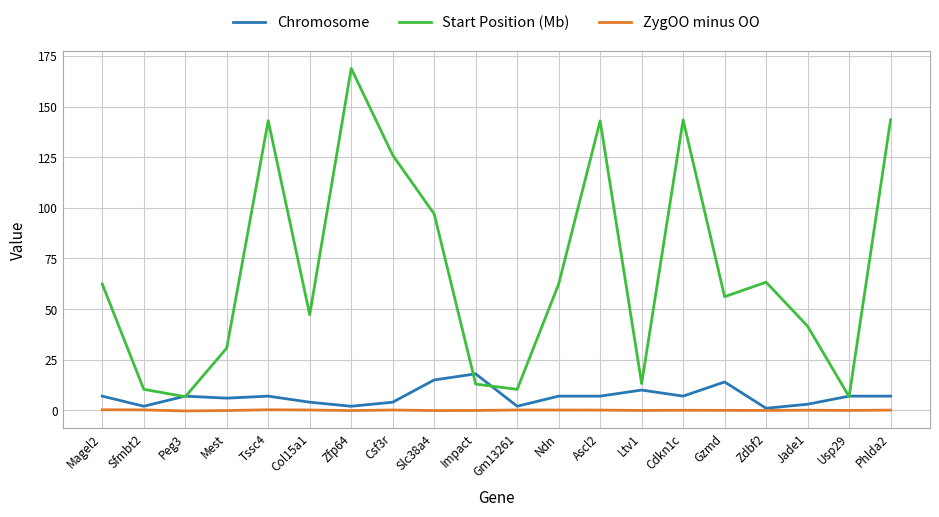

The Start Position (Mb) series shows 45.3 at Mest. True or false?

False